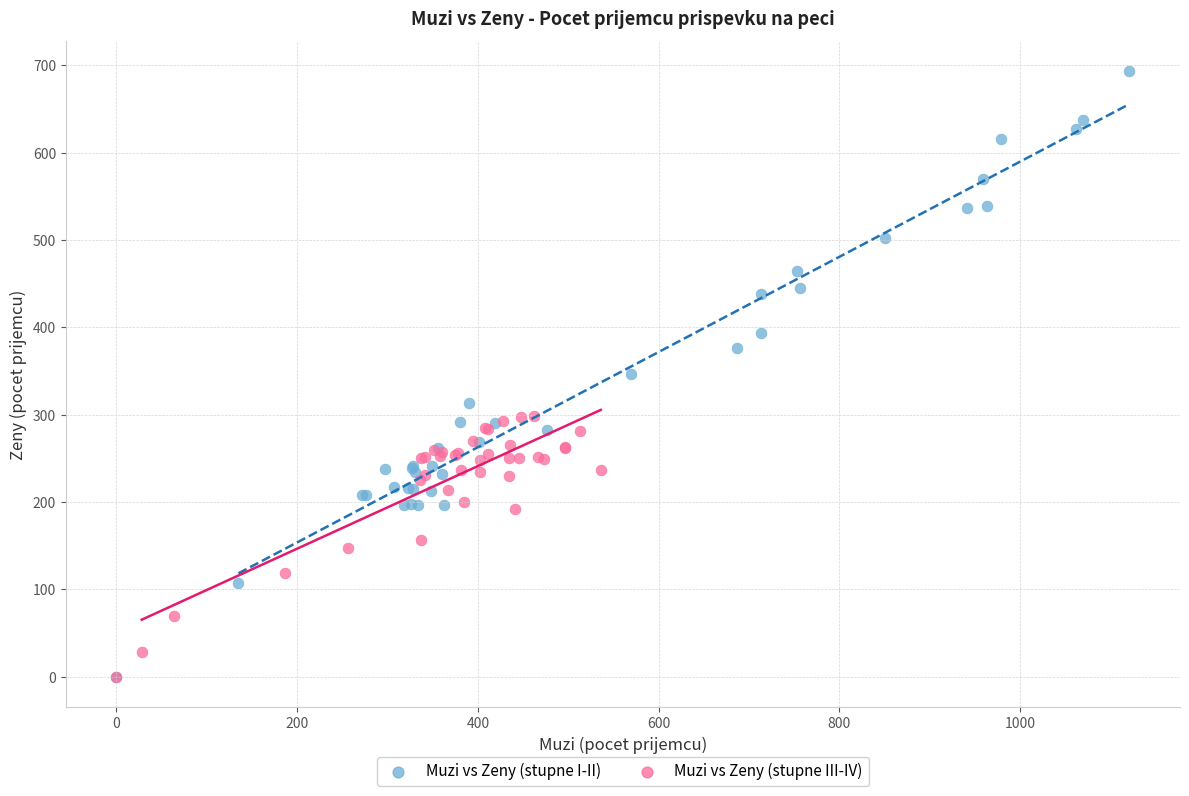

Which series contains the highest Y value?

Muzi vs Zeny (stupne I-II)